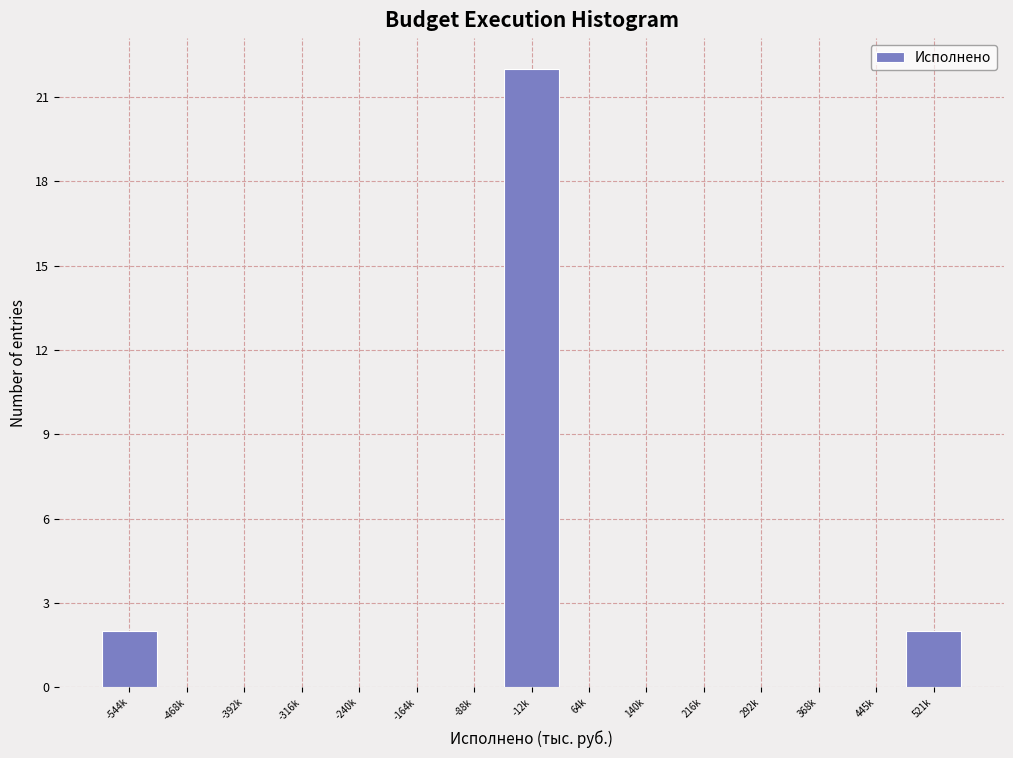

Reading left to right, extract all data points from this chart.

-544k=2	-468k=0	-392k=0	-316k=0	-240k=0	-164k=0	-88k=0	-12k=22	64k=0	140k=0	216k=0	292k=0	368k=0	445k=0	521k=2